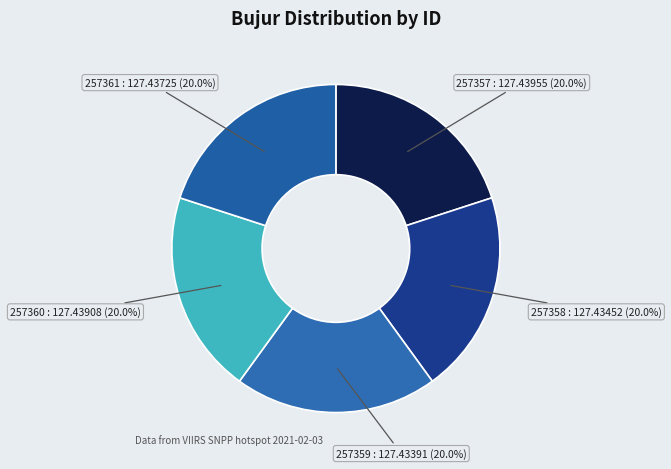

Is 257359 the majority of the pie?

No